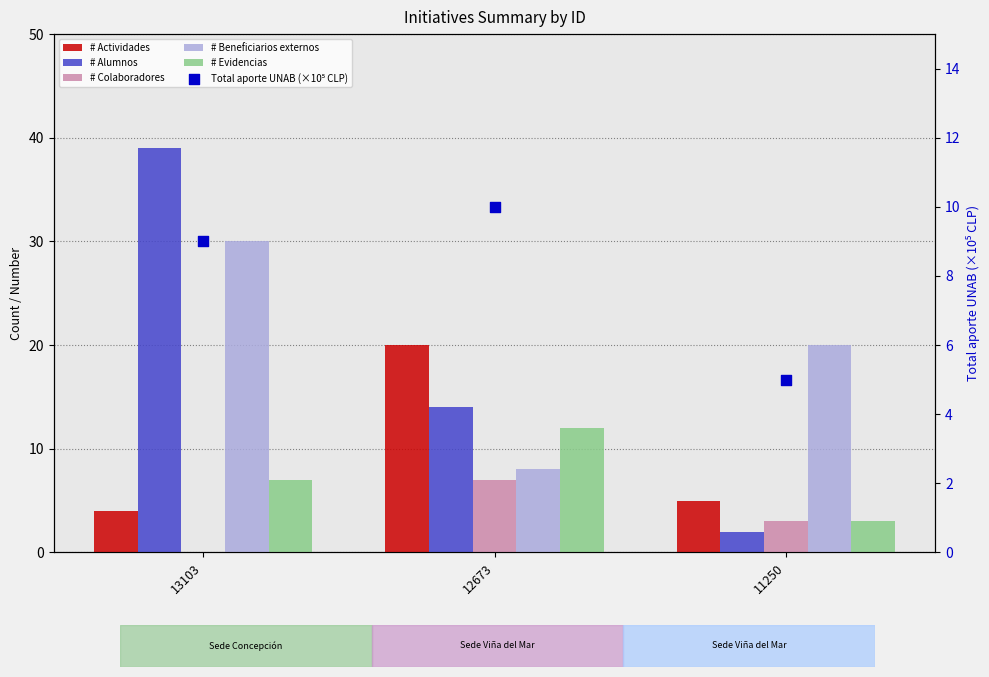

At how many categories does at least one series exceed 0?

3